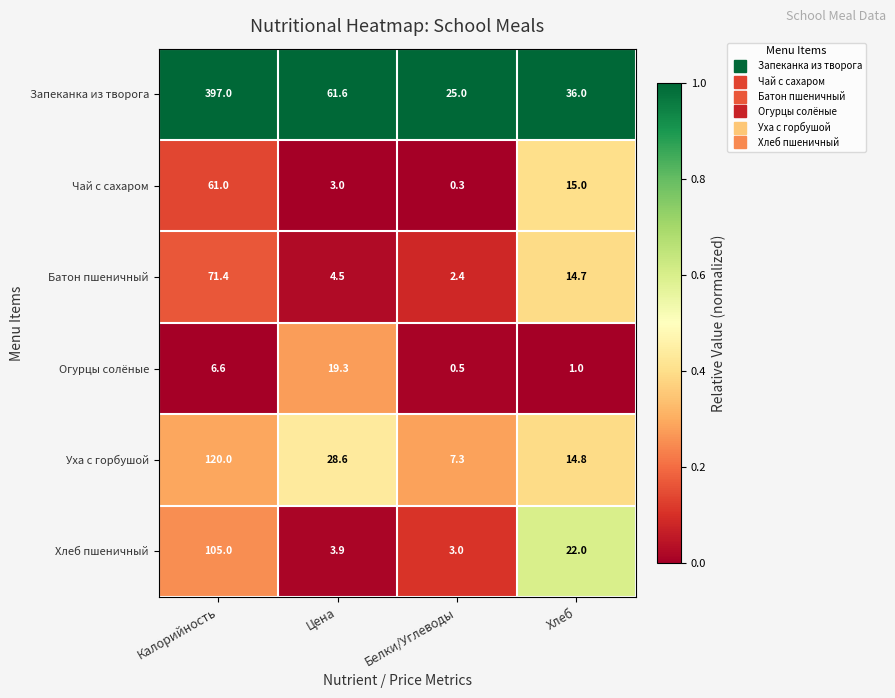

True or false: Огурцы солёные has a value of 6.6 at Калорийность.

True